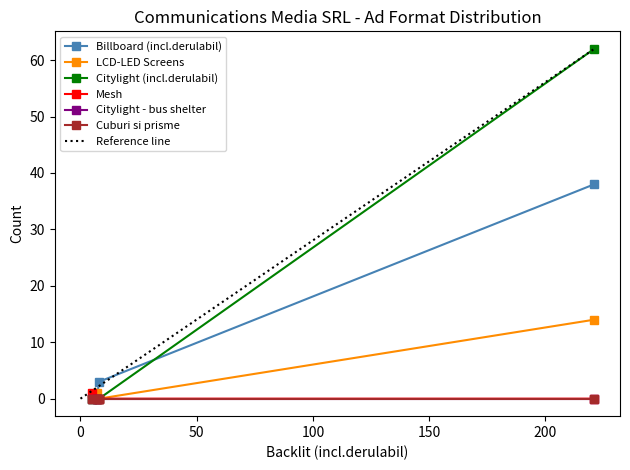

Is it true that Mesh equals 0 at Total Orase SAO?

True